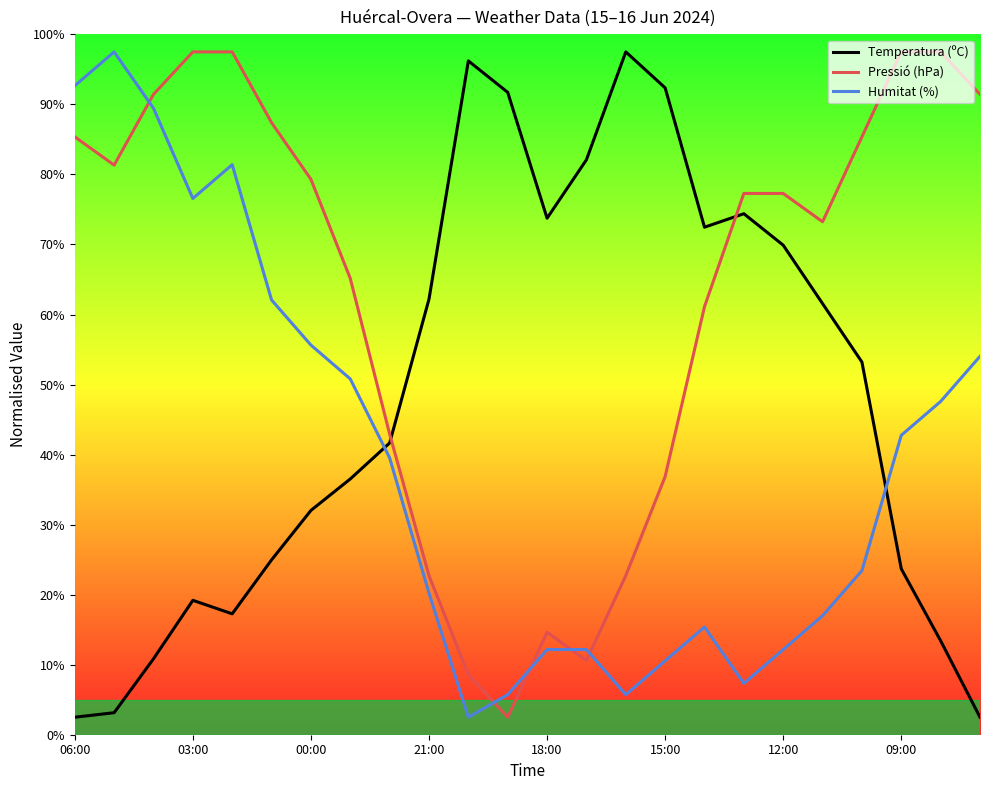

How many categories are shown in the chart?

24